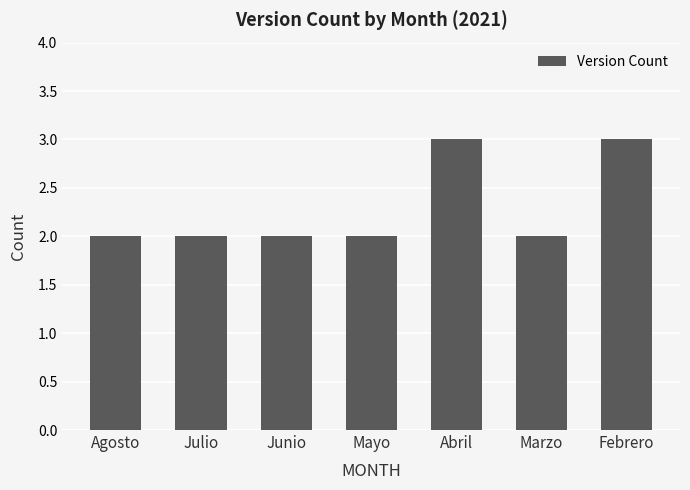

What position from the left is Mayo?

4